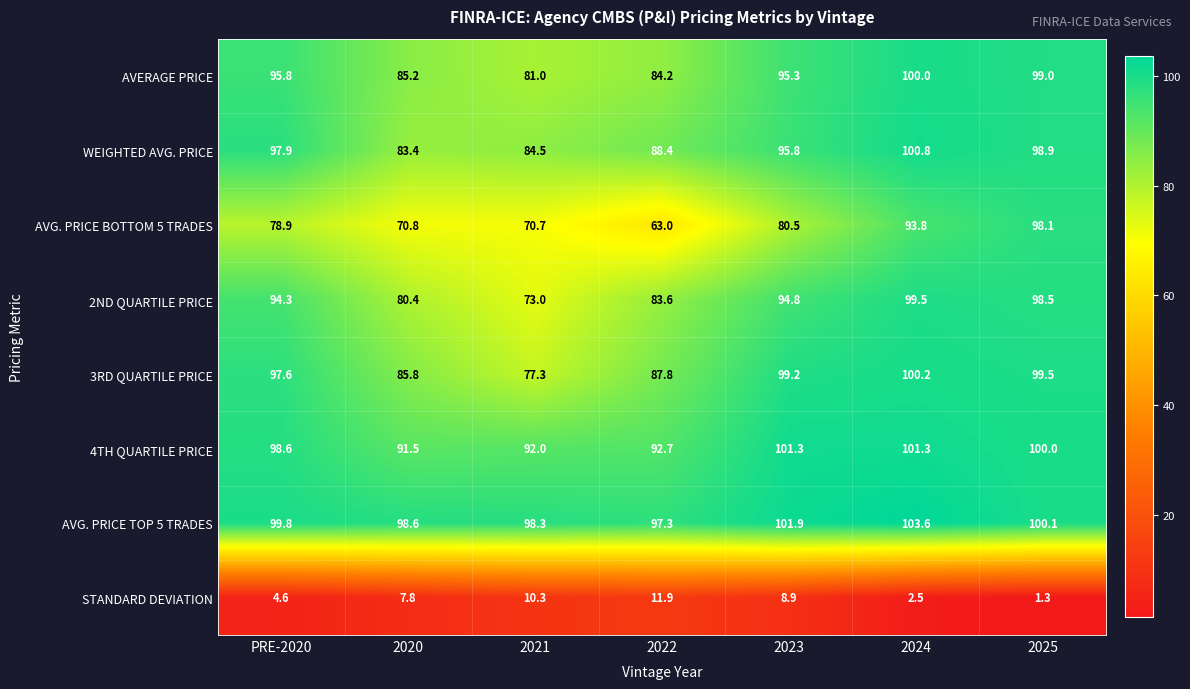

What is the difference between the highest and lowest values at PRE-2020?

95.2